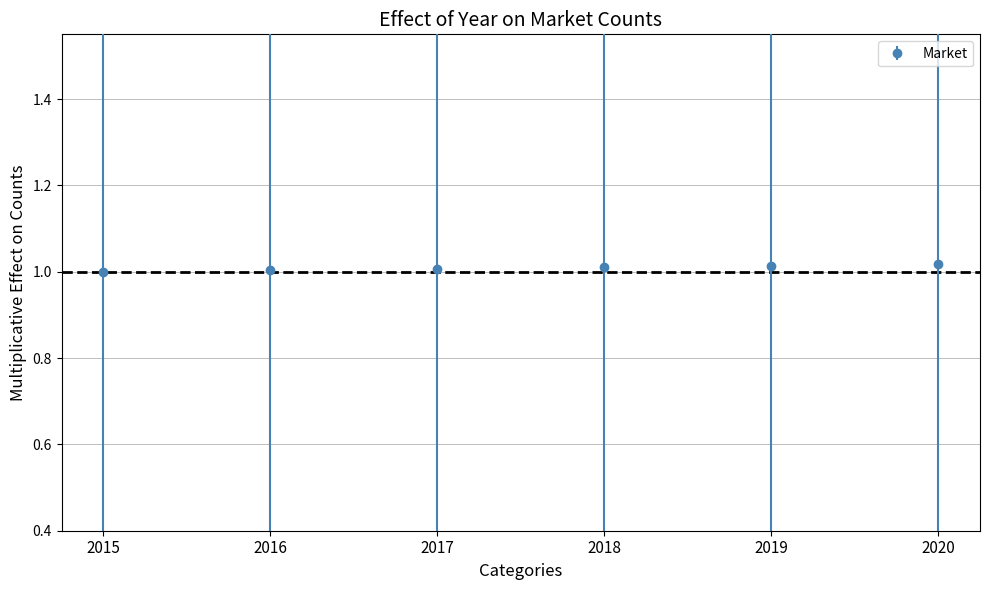

True or false: the data has more than 2 interior local peaks.

False